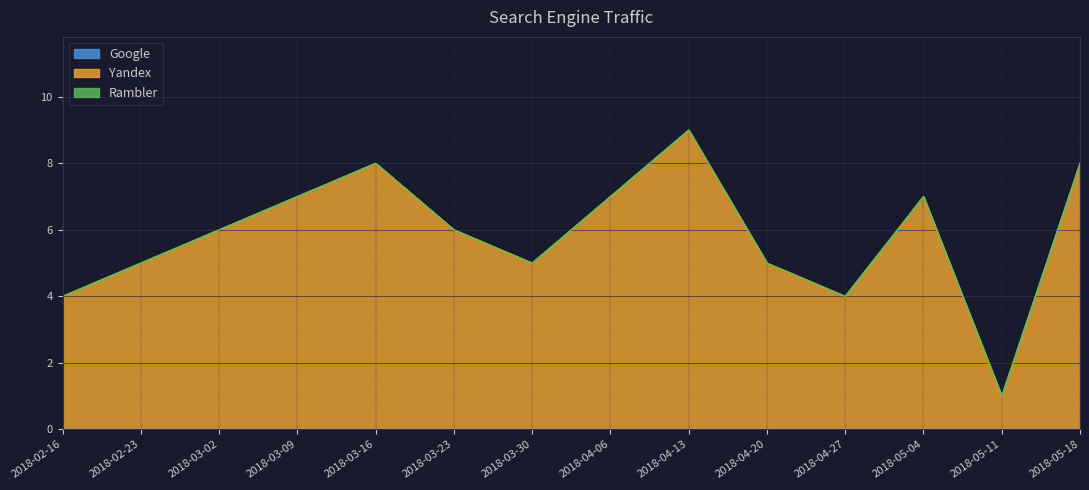

What is the label of the 14th point from the left?

2018-05-18